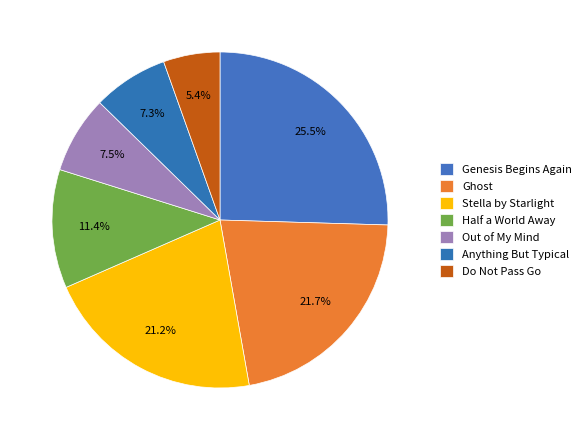

How many slices are in this pie chart?

7